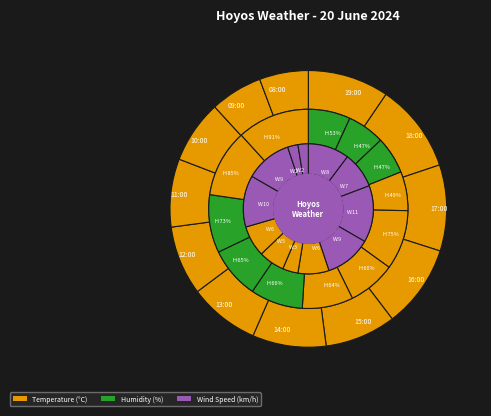

To the nearest percent, what percentage of the pie is 19:00?

9%